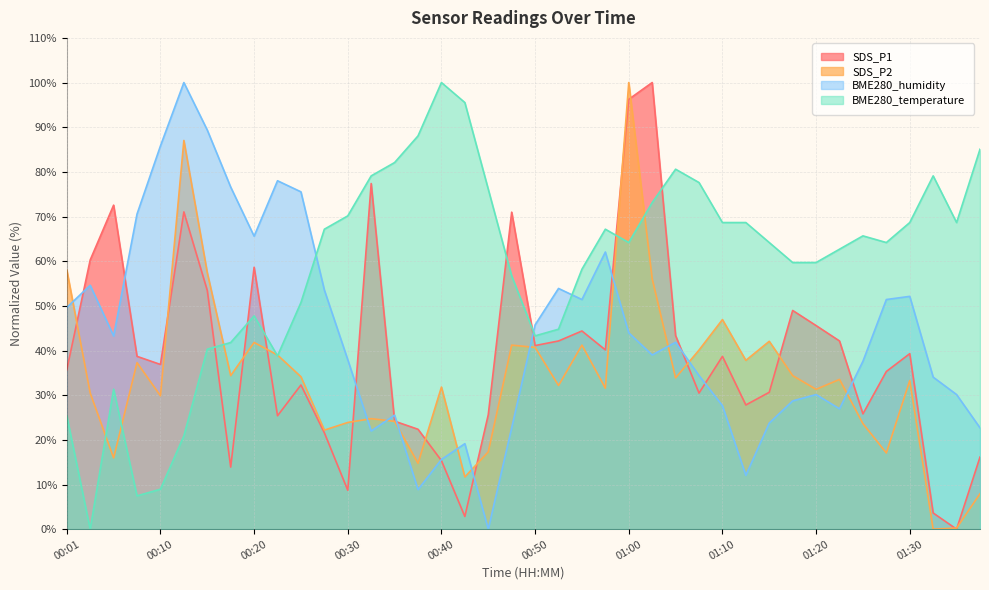

Which series has the widest spread of values?

SDS_P1